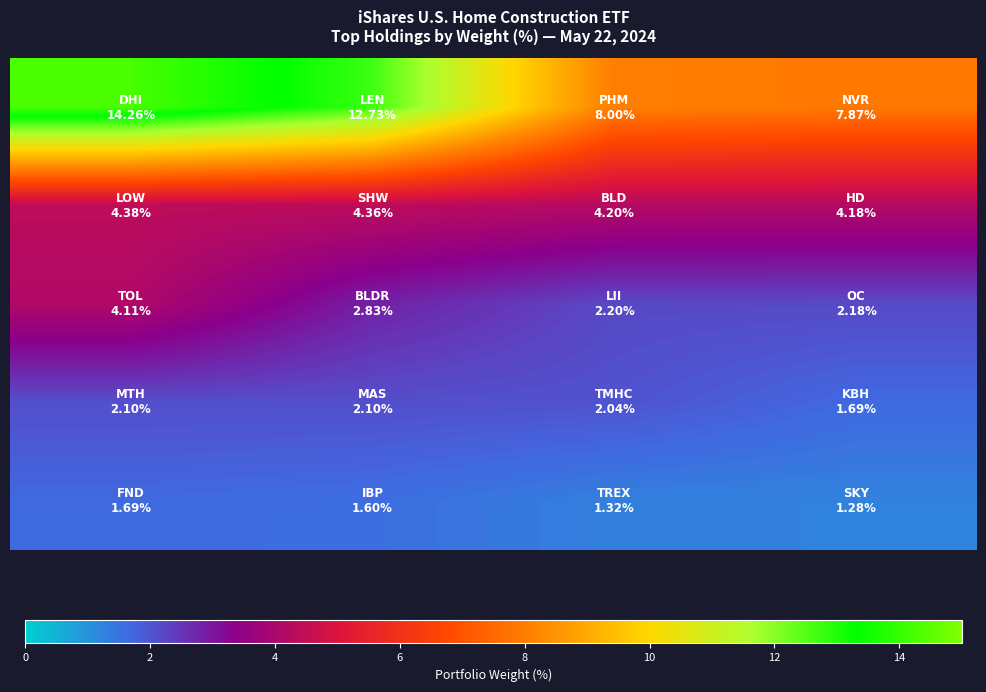

Count the number of categories in the chart.

4